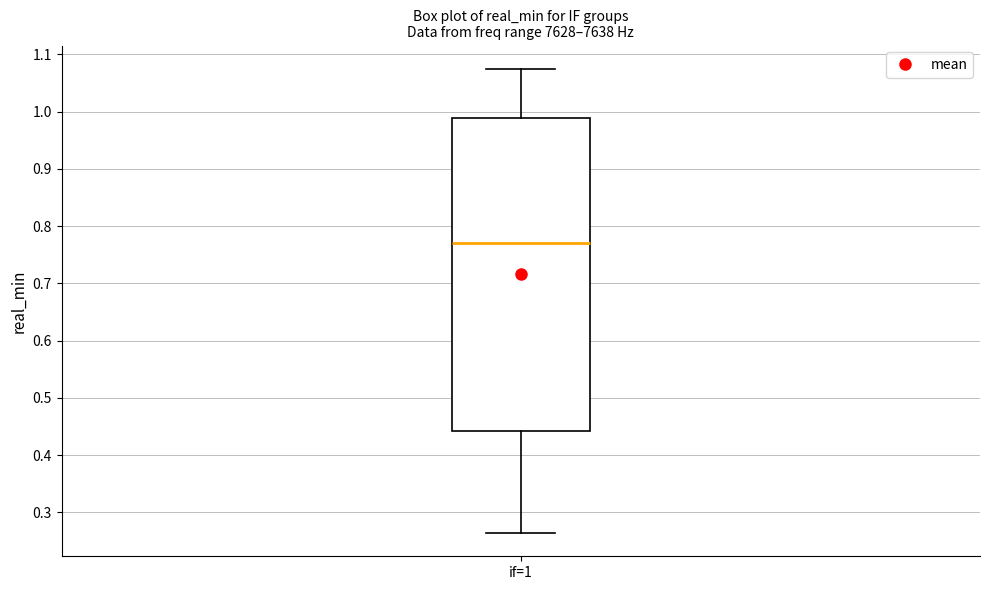

Where does the median line of the box for if=1 sit on the y-axis? The values are not printed on the chart, so give them approximately, as read against the axis.

0.77